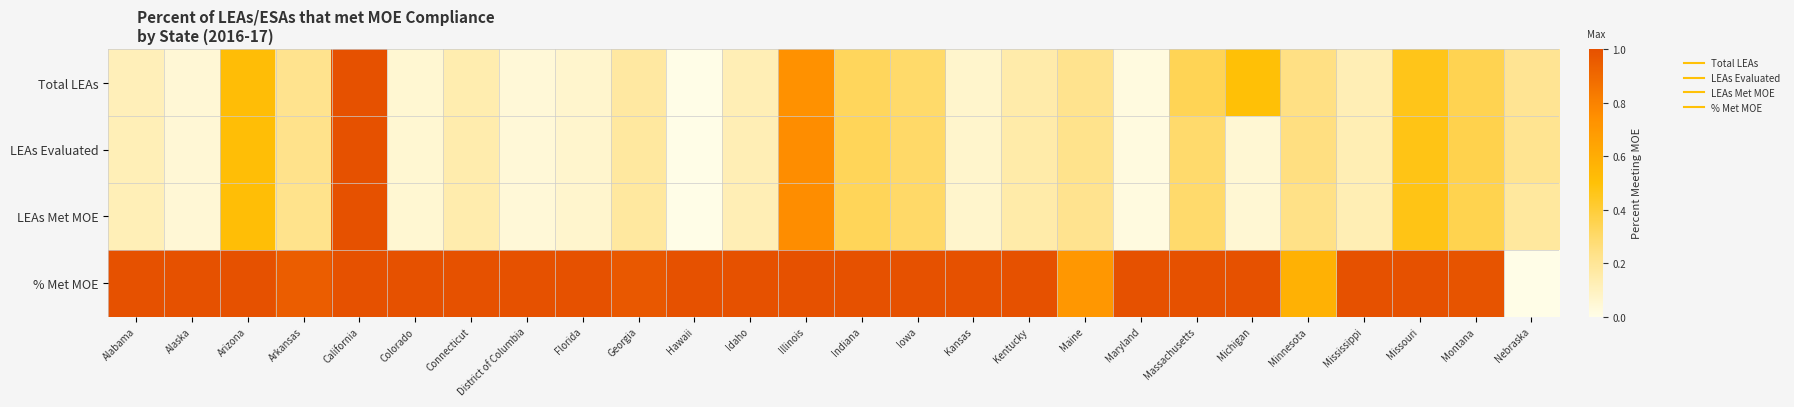

What is the maximum value shown in the chart?

1.0